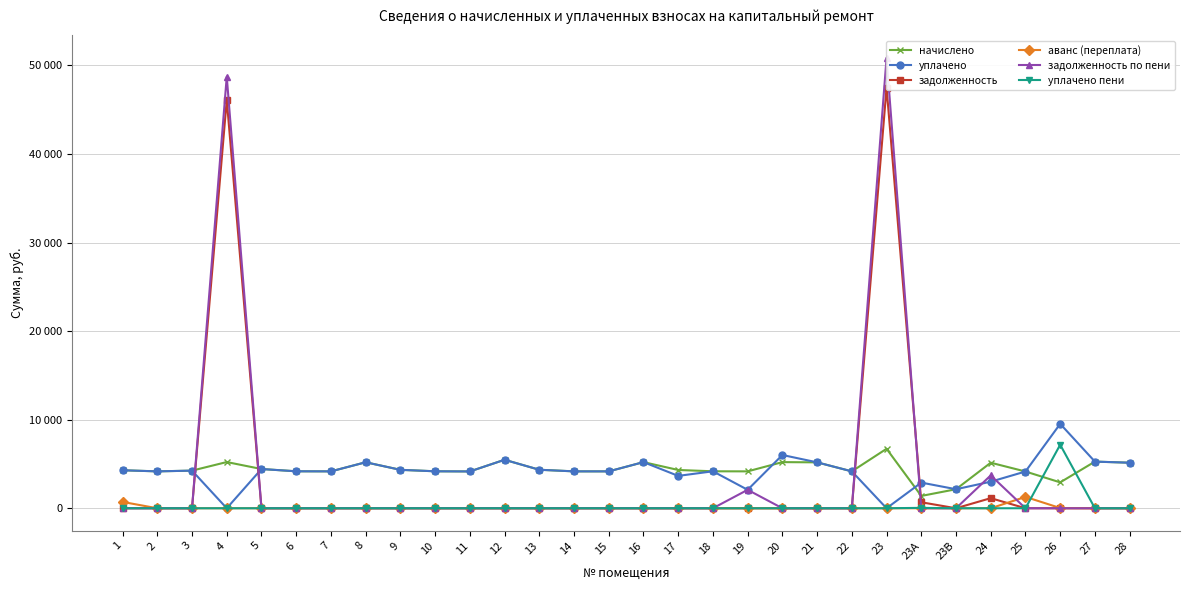

How many lines are shown in the chart?

6